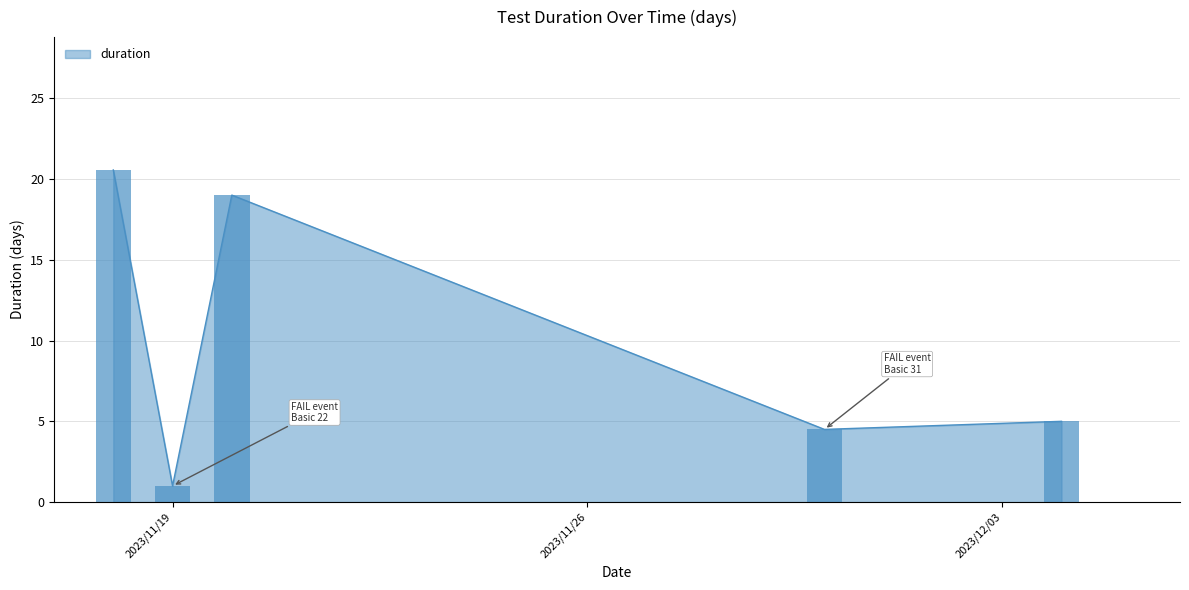

What is the maximum value for duration?

20.6